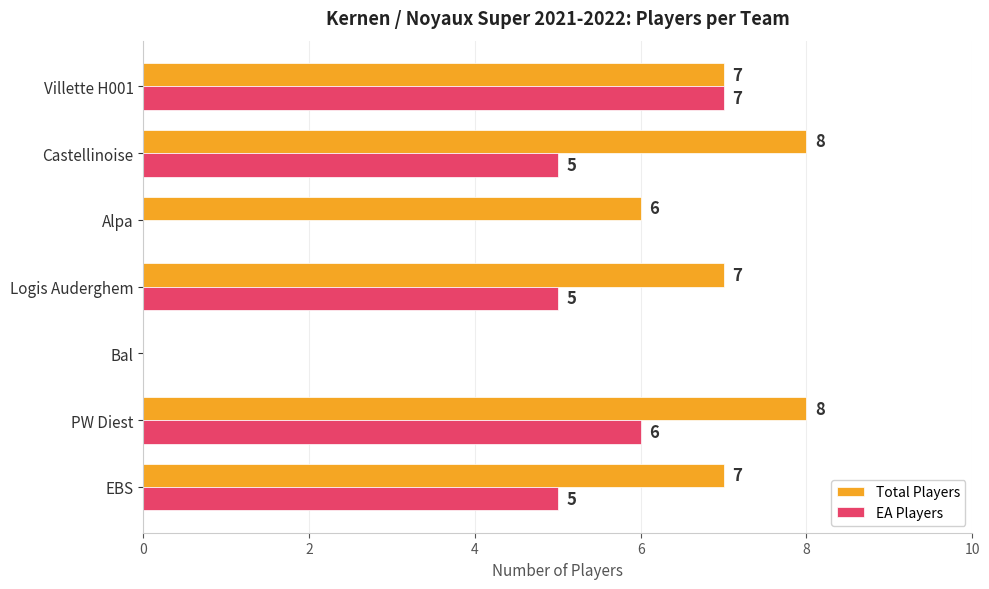

Read the EA Players value at EBS.

5